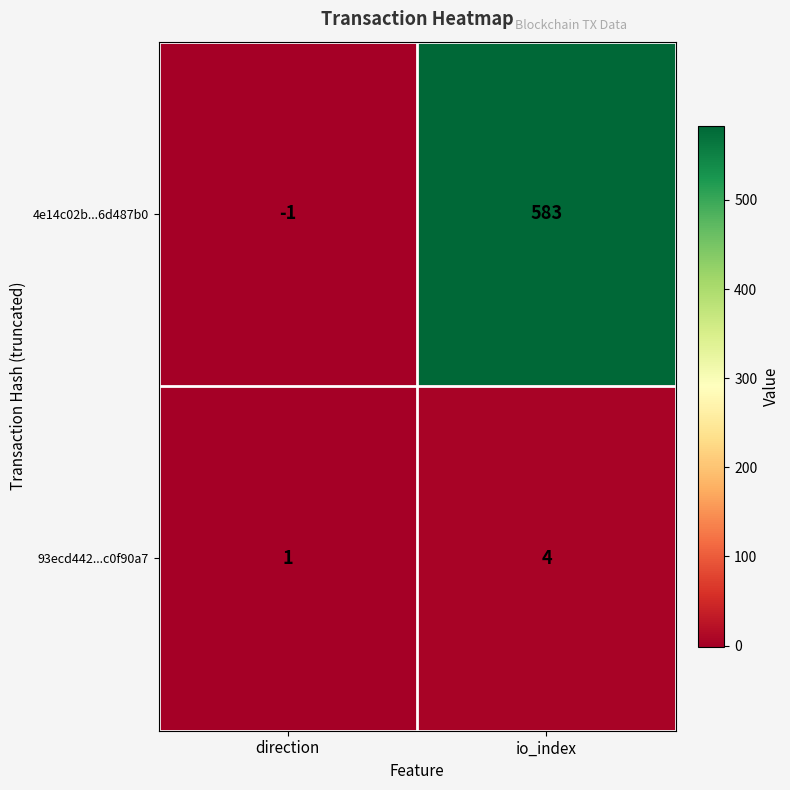

Reading left to right, extract all data points from this chart.

4e14c02b...6d487b0: direction=-1	io_index=583
93ecd442...c0f90a7: direction=1	io_index=4